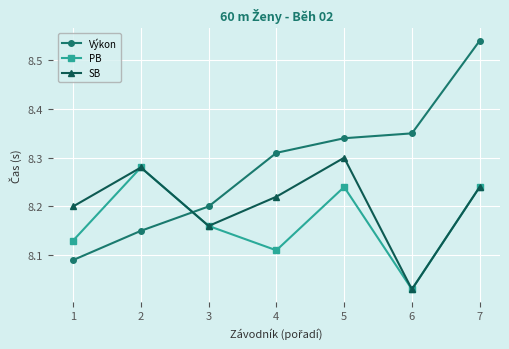

Between 1 and 2, which series saw the biggest shift?

PB